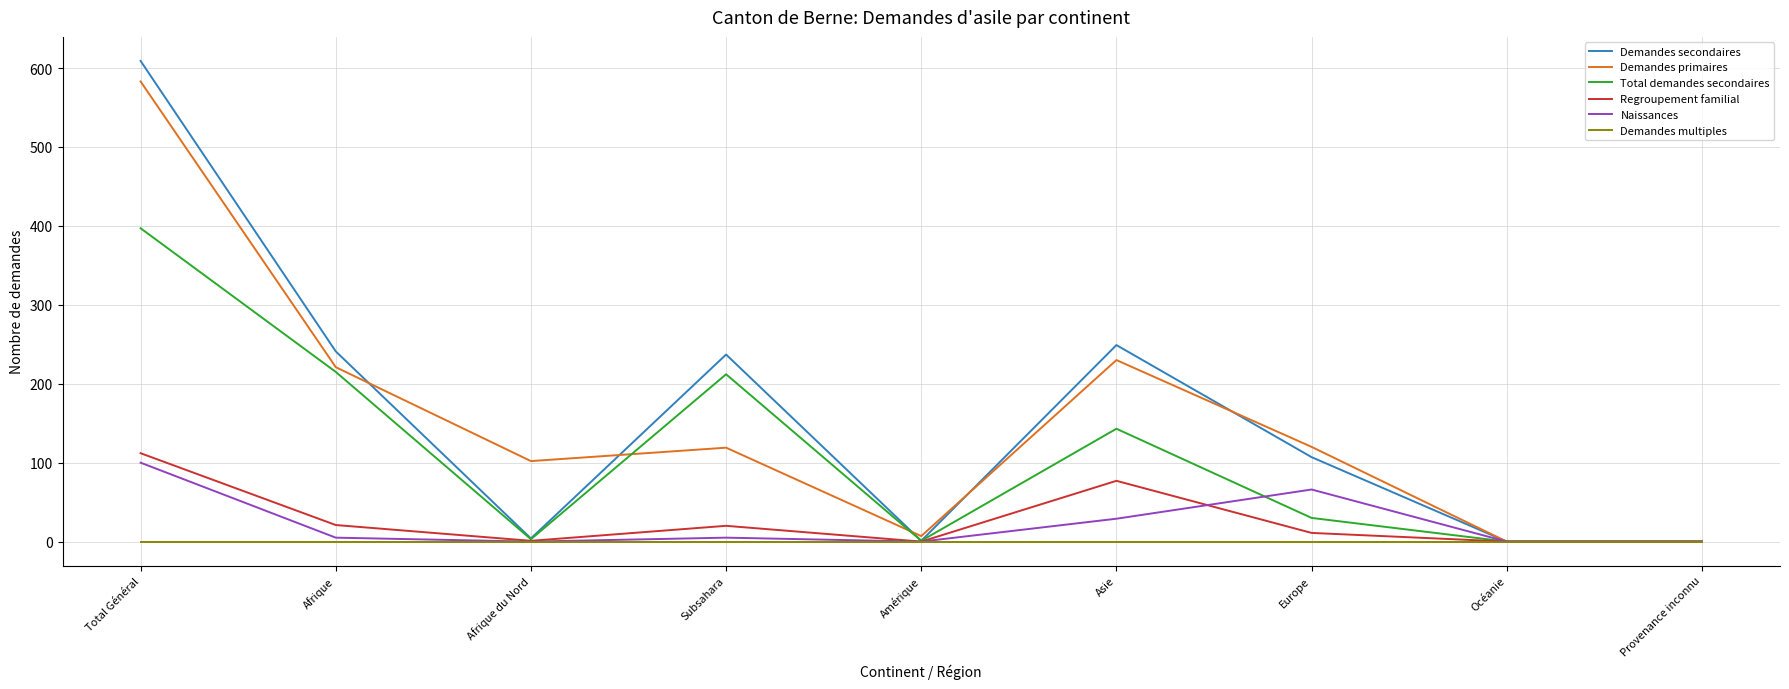

What is the difference between the Demandes secondaires values at Europe and Afrique du Nord?

103